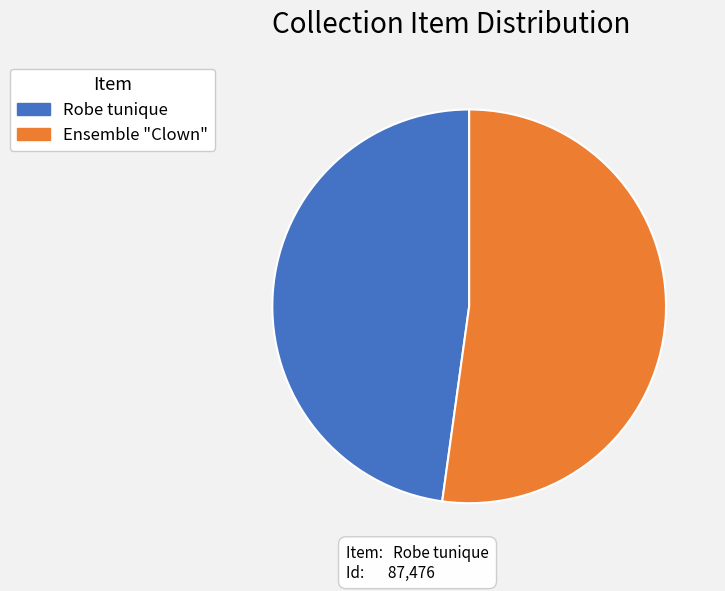

Does Ensemble "Clown" represent more than half of the total?

Yes